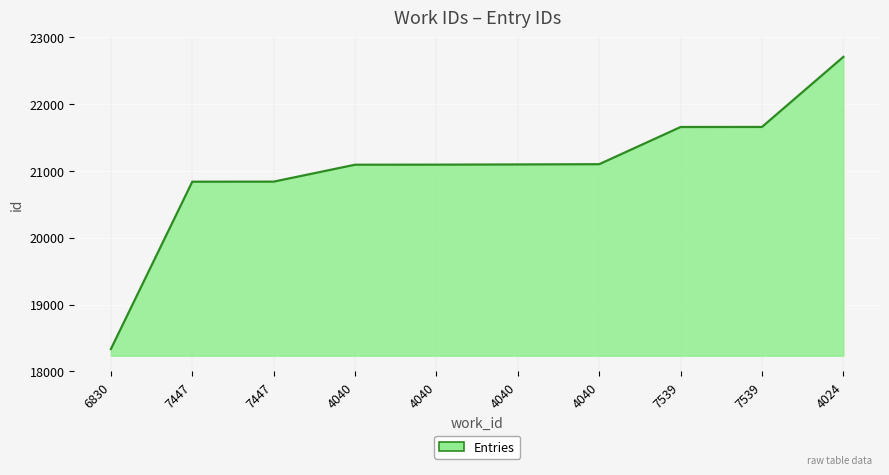

Reading left to right, transcribe all the data shown in this chart.

18335	20837	20838	21091	21092	21095	21099	21655	21656	22704